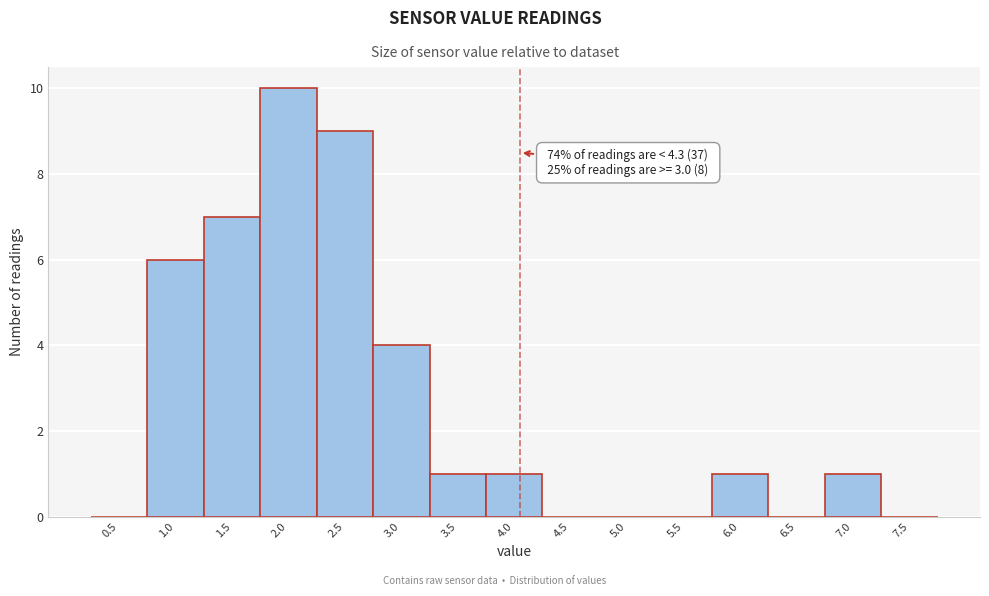

Reading left to right, what are all the values shown in this chart?

0.5=0	1.0=6	1.5=7	2.0=10	2.5=9	3.0=4	3.5=1	4.0=1	4.5=0	5.0=0	5.5=0	6.0=1	6.5=0	7.0=1	7.5=0